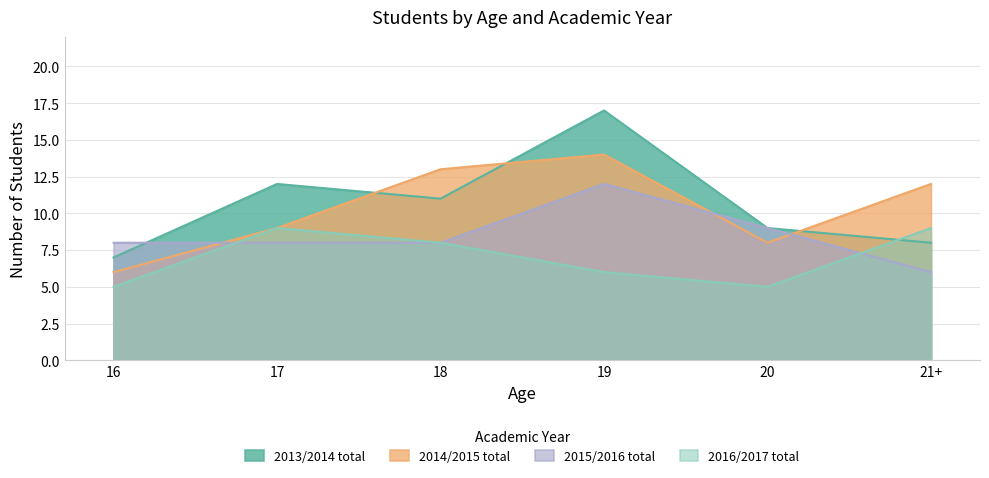

What is the average value of the 2016/2017 total series?

7